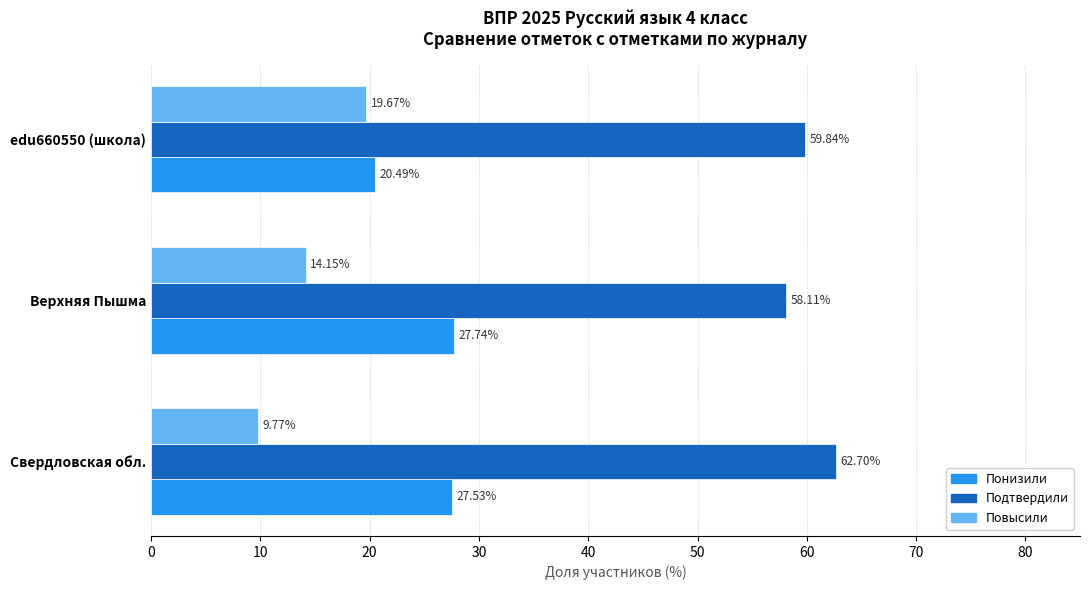

What is the difference between the maximum and second lowest values in the Подтвердили series?

2.9